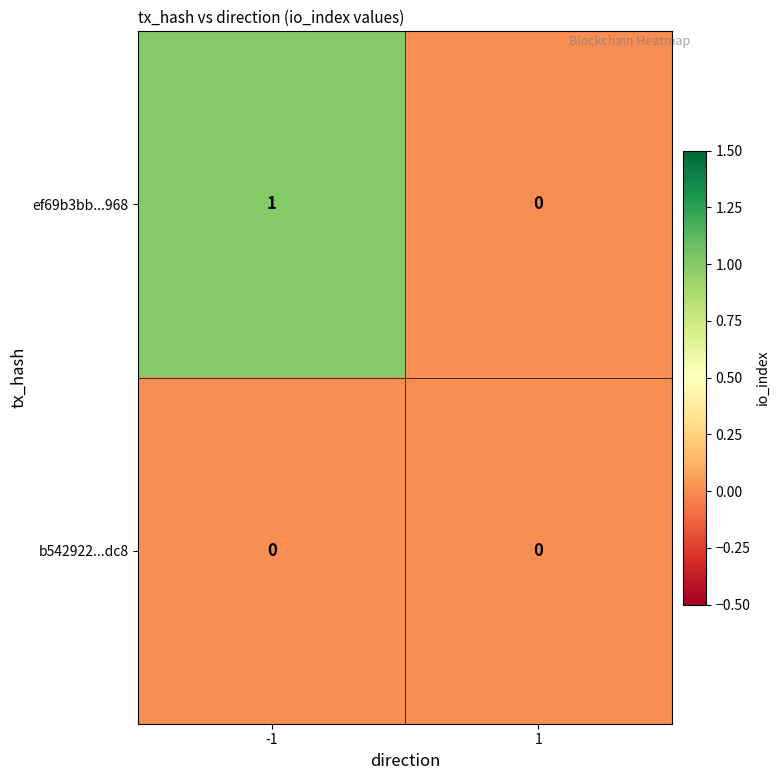

Reading left to right, transcribe all the data shown in this chart.

ef69b3bb...968: -1=1	1=0
b542922...dc8: -1=0	1=0